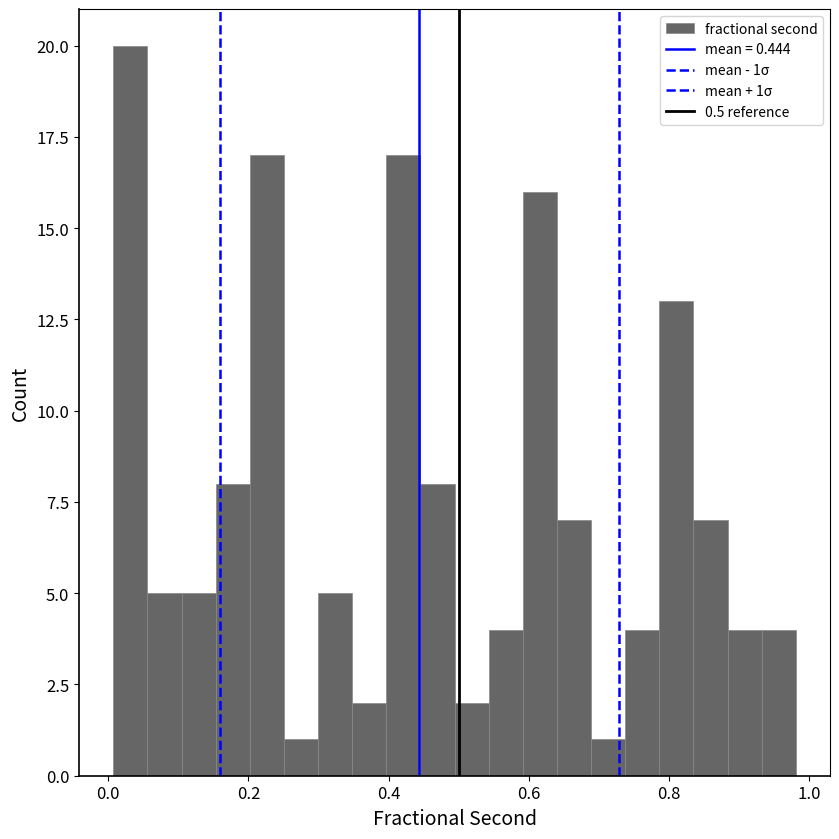

Read against the x-axis, roughly where is the centre of the tallest bar?

0.04